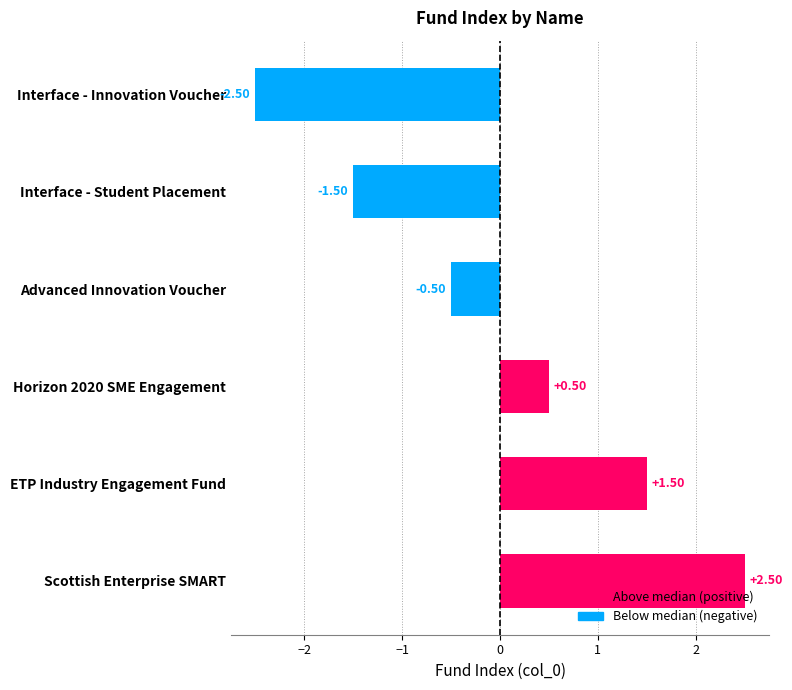

What is the difference between the second highest and second lowest values?

3.0